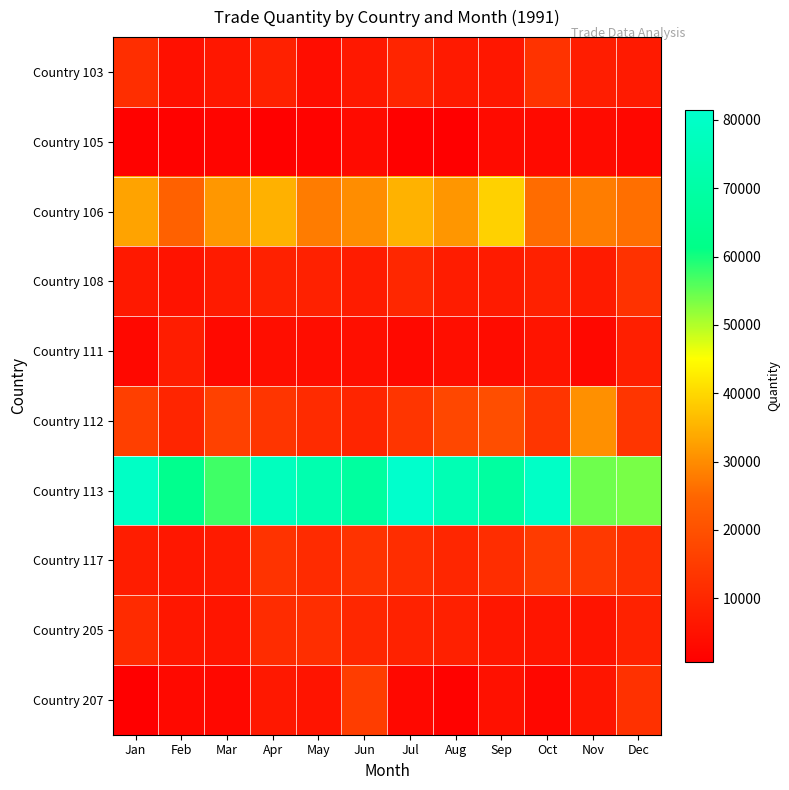

Reading left to right, list all the values displayed in this chart.

Country 103: Jan=11869	Feb=4682	Mar=6470	Apr=8787	May=3856	Jun=6634	Jul=9640	Aug=7106	Sep=6373	Oct=13116	Nov=7890	Dec=7013
Country 105: Jan=1296	Feb=1370	Mar=1989	Apr=1289	May=1704	Jun=3515	Jul=1239	Aug=662	Sep=3376	Oct=3264	Nov=3551	Dec=2618
Country 106: Jan=33156	Feb=23795	Mar=31539	Apr=34881	May=27833	Jun=30041	Jul=34953	Aug=31439	Sep=39098	Oct=25785	Nov=28039	Dec=26131
Country 108: Jan=6870	Feb=5517	Mar=7367	Apr=8667	May=8746	Jun=7543	Jul=10150	Aug=7555	Sep=7283	Oct=8732	Nov=7385	Dec=12753
Country 111: Jan=2845	Feb=7716	Mar=3144	Apr=4264	May=3857	Jun=4323	Jul=2885	Aug=4201	Sep=3789	Oct=5689	Nov=2738	Dec=8393
Country 112: Jan=15951	Feb=9534	Mar=16391	Apr=13398	May=11023	Jun=9762	Jul=13557	Aug=17723	Sep=19420	Oct=13578	Nov=30628	Dec=13590
Country 113: Jan=79543	Feb=63246	Mar=57273	Apr=77530	May=72869	Jun=68215	Jul=81482	Aug=74356	Sep=68481	Oct=79709	Nov=54178	Dec=53627
Country 117: Jan=7921	Feb=6432	Mar=7372	Apr=12903	May=11222	Jun=12915	Jul=11699	Aug=9874	Sep=11635	Oct=14906	Nov=14501	Dec=12144
Country 205: Jan=11119	Feb=6487	Mar=5717	Apr=11269	May=11769	Jun=10253	Jul=8926	Aug=8552	Sep=6303	Oct=5964	Nov=5649	Dec=8922
Country 207: Jan=929	Feb=3098	Mar=2729	Apr=6543	May=5678	Jun=15451	Jul=2811	Aug=1437	Sep=4810	Oct=2437	Nov=5882	Dec=12582